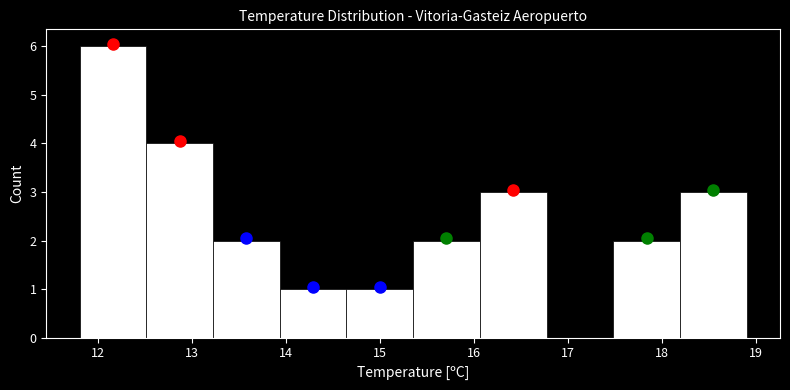

Reading left to right, list every bar in this chart as the range it spans on the x-axis followed by its height. Neither the bar edges nor the heights are printed on the chart, so give them approximately, as read against the axes.

11.80 to 12.51: 6
12.51 to 13.22: 4
13.22 to 13.93: 2
13.93 to 14.64: 1
14.64 to 15.35: 1
15.35 to 16.06: 2
16.06 to 16.77: 3
16.77 to 17.48: 0
17.48 to 18.19: 2
18.19 to 18.90: 3